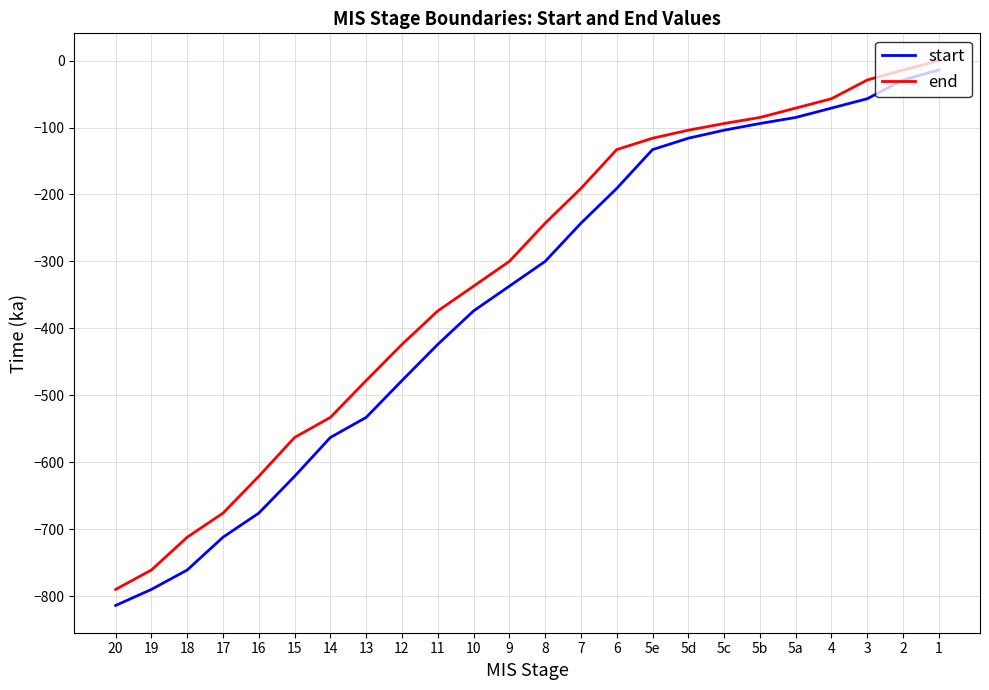

What is the difference between the maximum and minimum values in the end series?

790